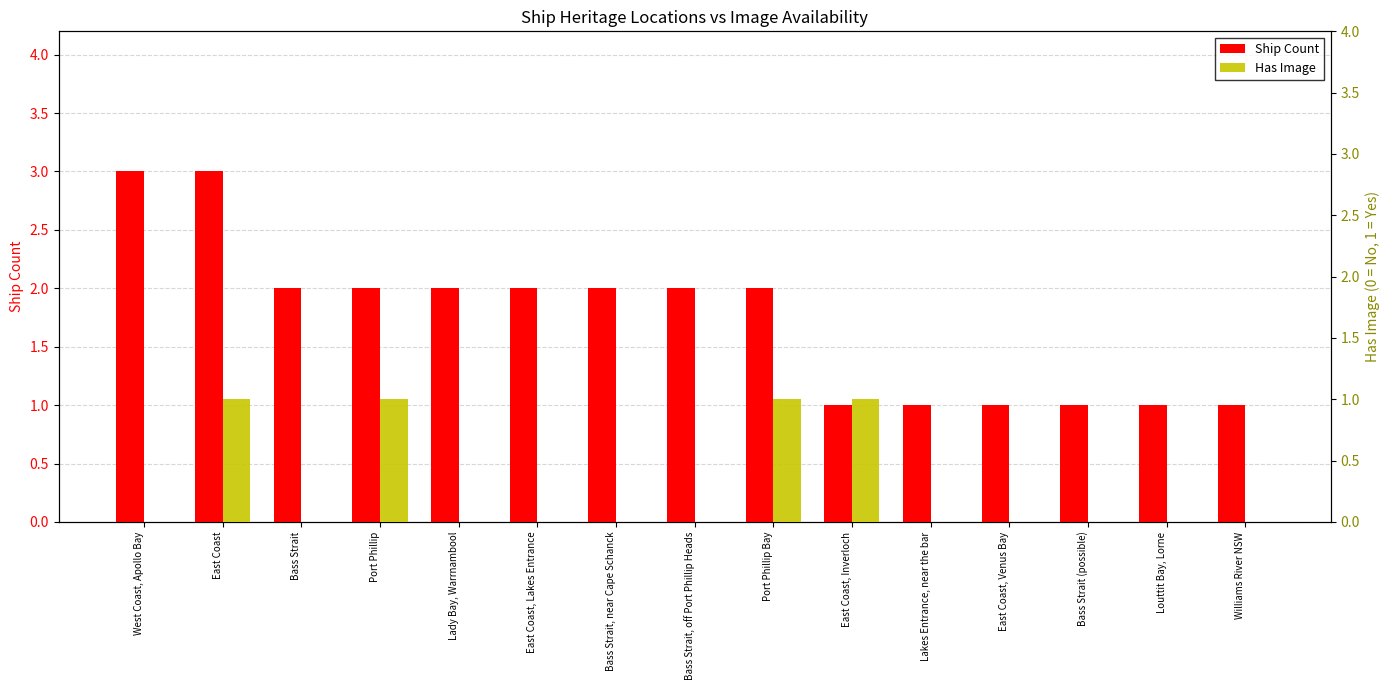

Between Bass Strait, near Cape Schanck and Lakes Entrance, near the bar, which is larger?

Bass Strait, near Cape Schanck